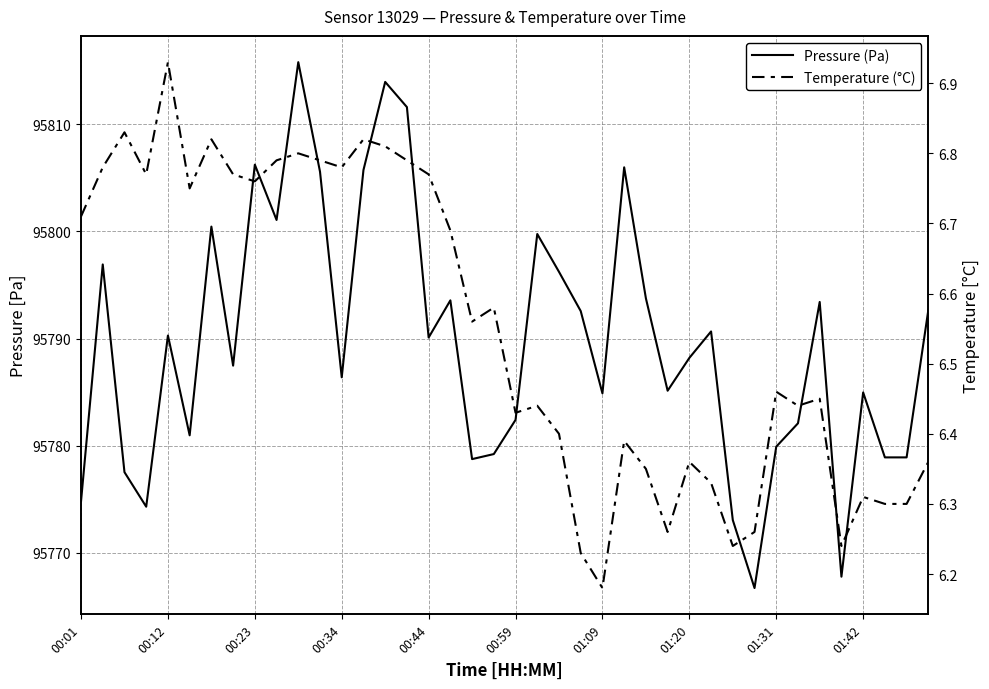

What is the difference between the highest and lowest values at 00:59?

95774.2